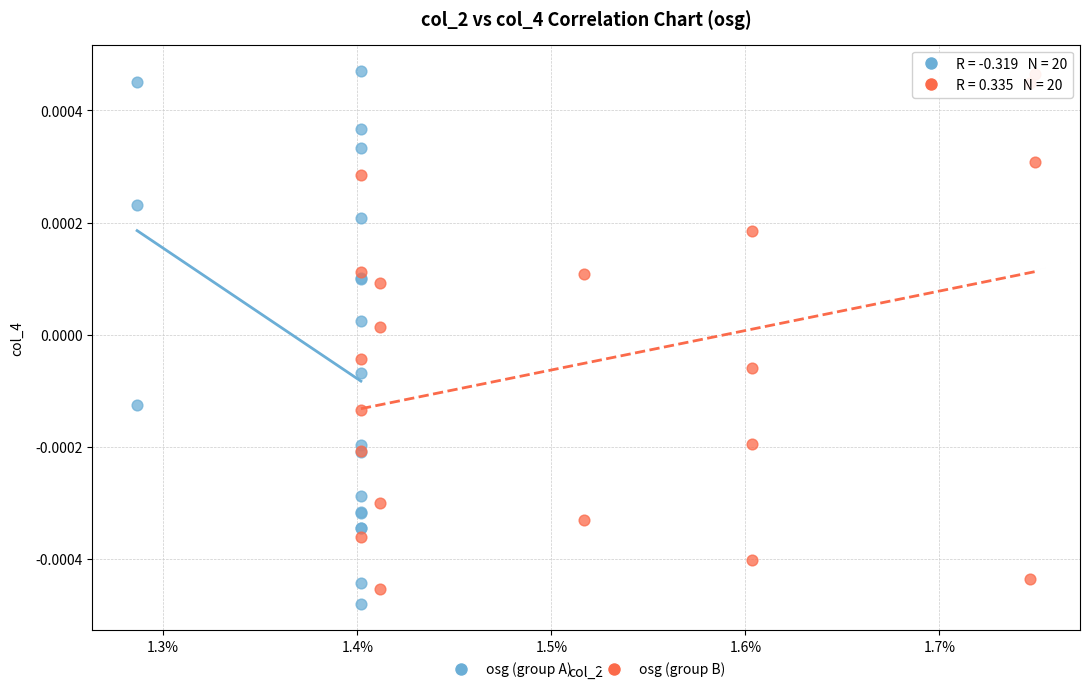

What are all the series names shown in the legend?

osg (group A), osg (group B)